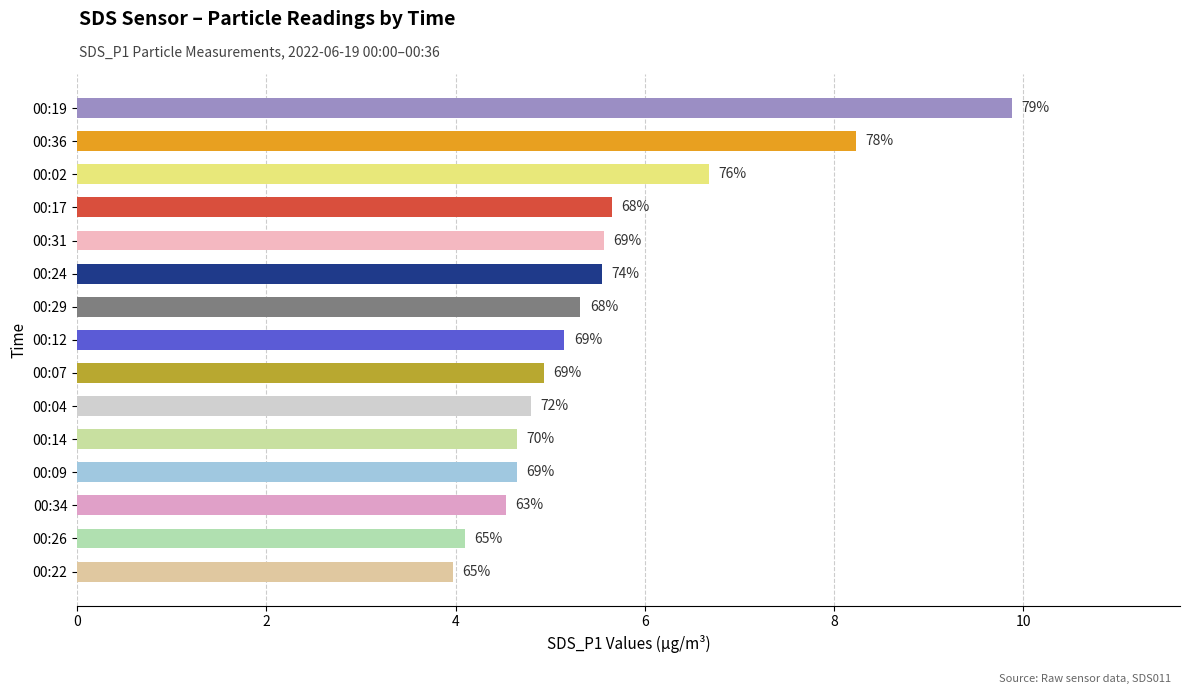

What is the average value?

5.6